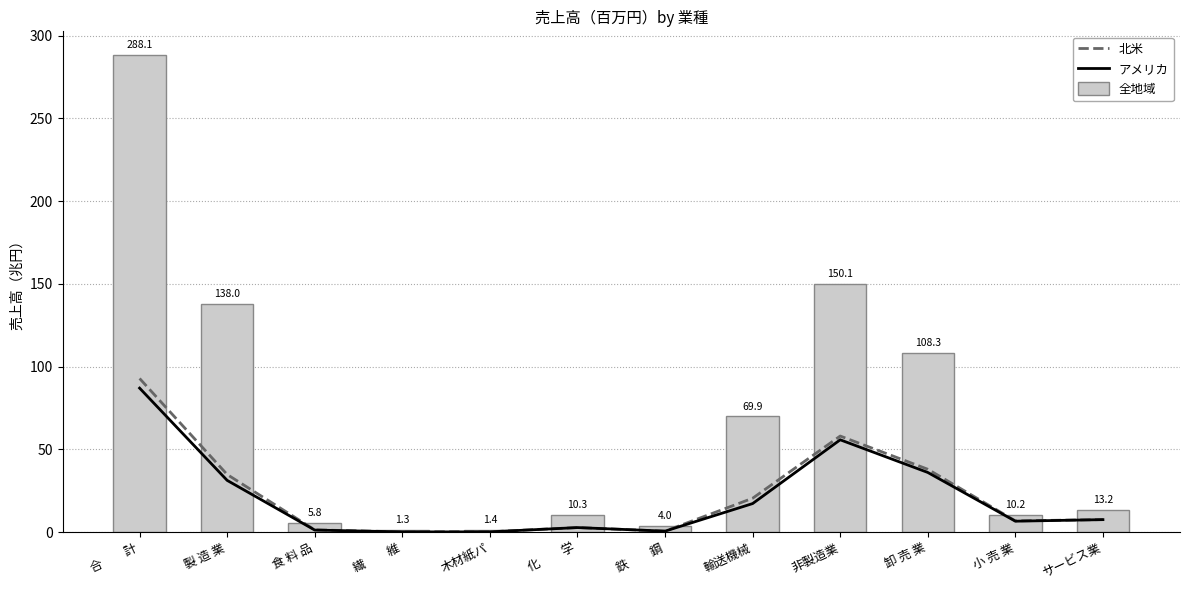

Is it true that 全地域 equals 15.1 at 化　　学?

False